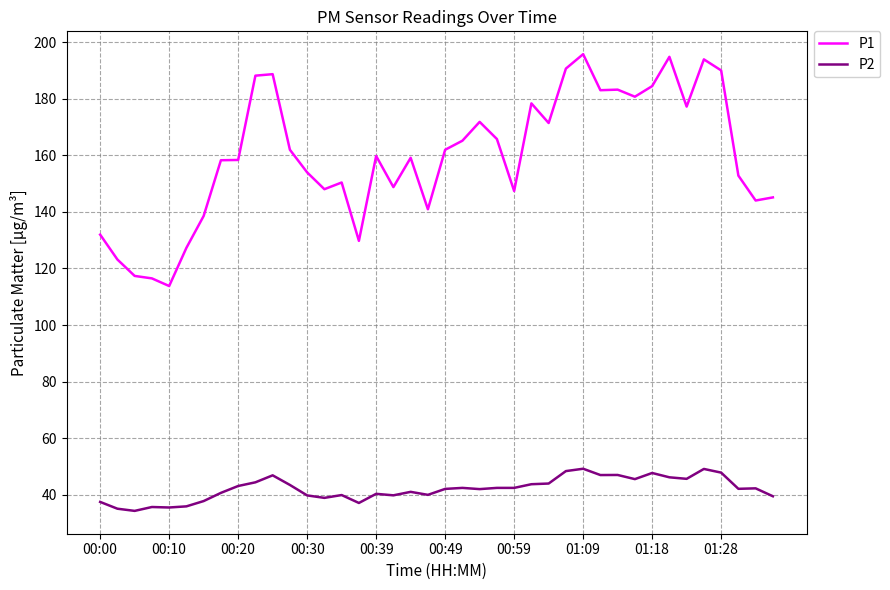

What is the minimum value shown in the chart?

34.3